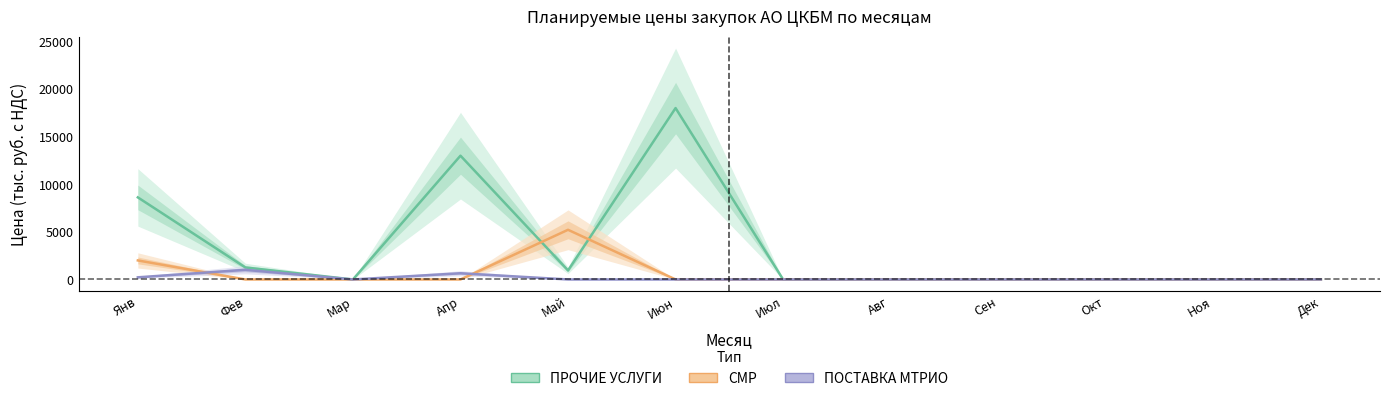

What is the difference between the maximum and second lowest values in the СМР series?

5217.5